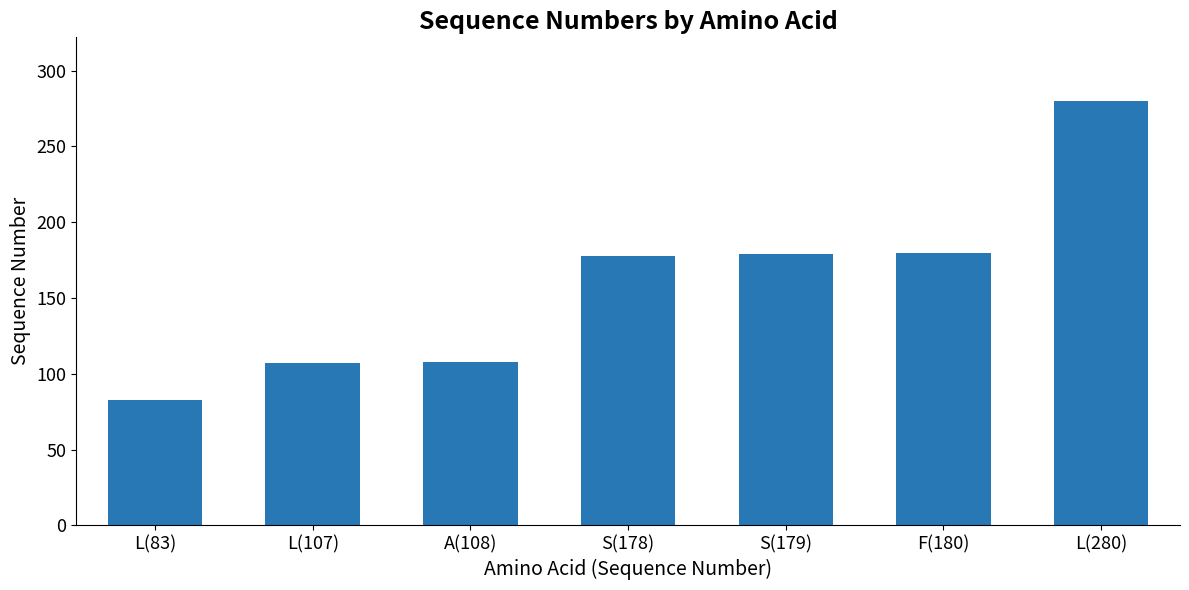

Which has a higher value, L(83) or L(280)?

L(280)